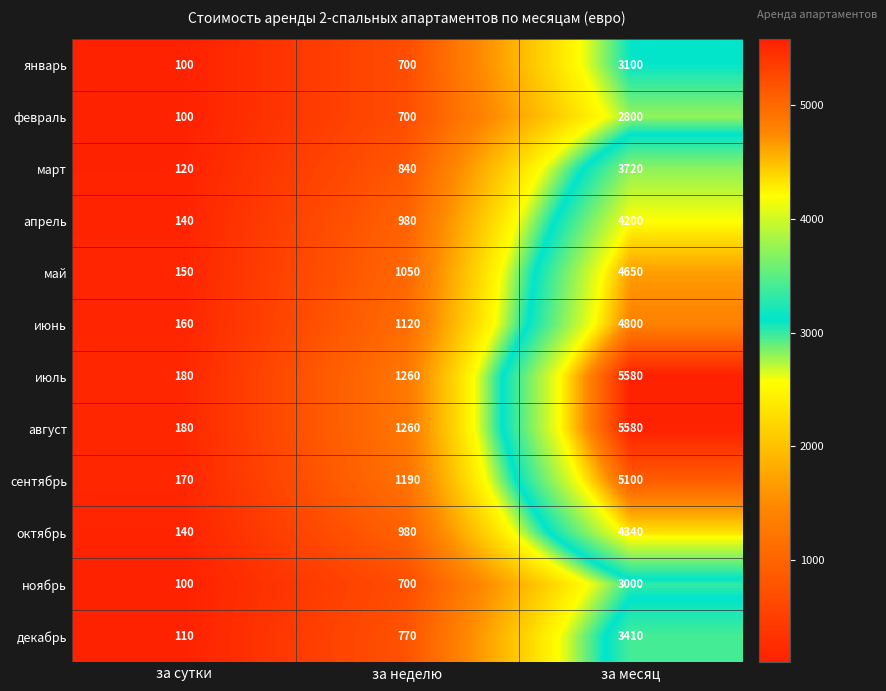

Is the value of март at за месяц greater than the value of ноябрь at за неделю?

Yes